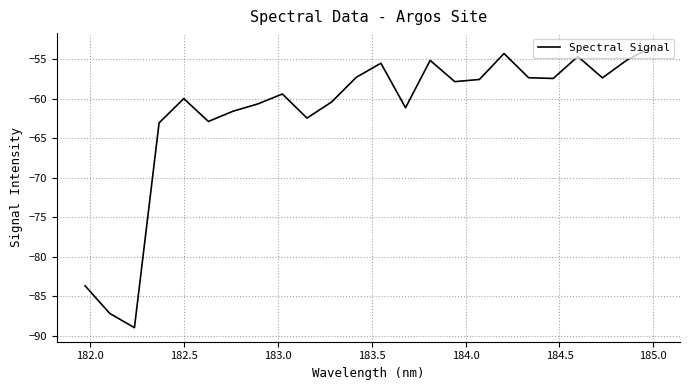

What is the difference between the maximum and minimum values?

35.5